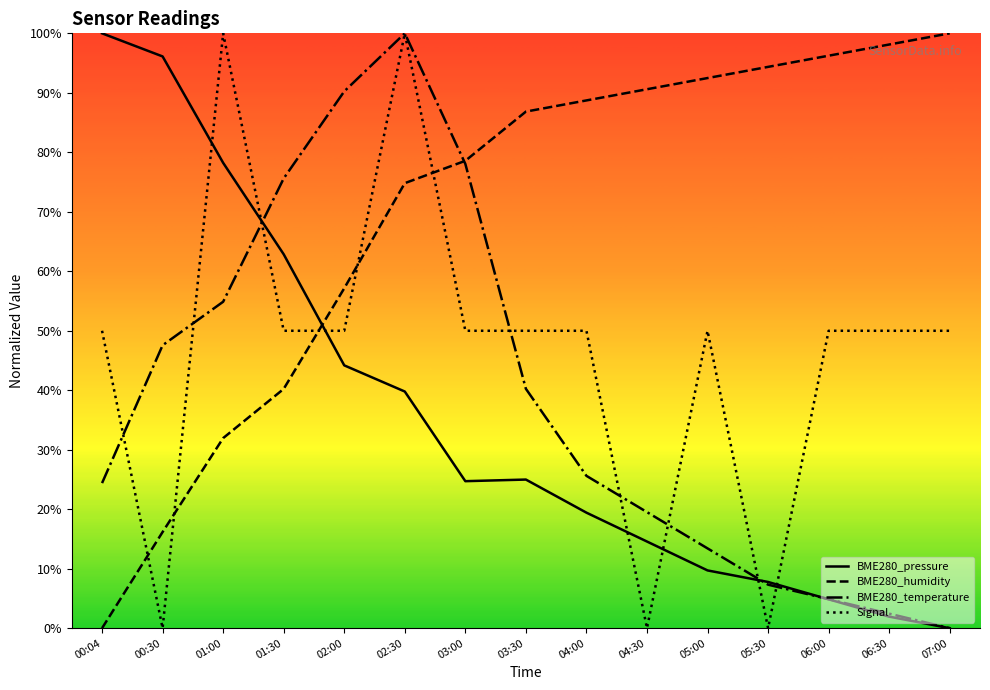

At which category is the sum across all series the highest?

02:30